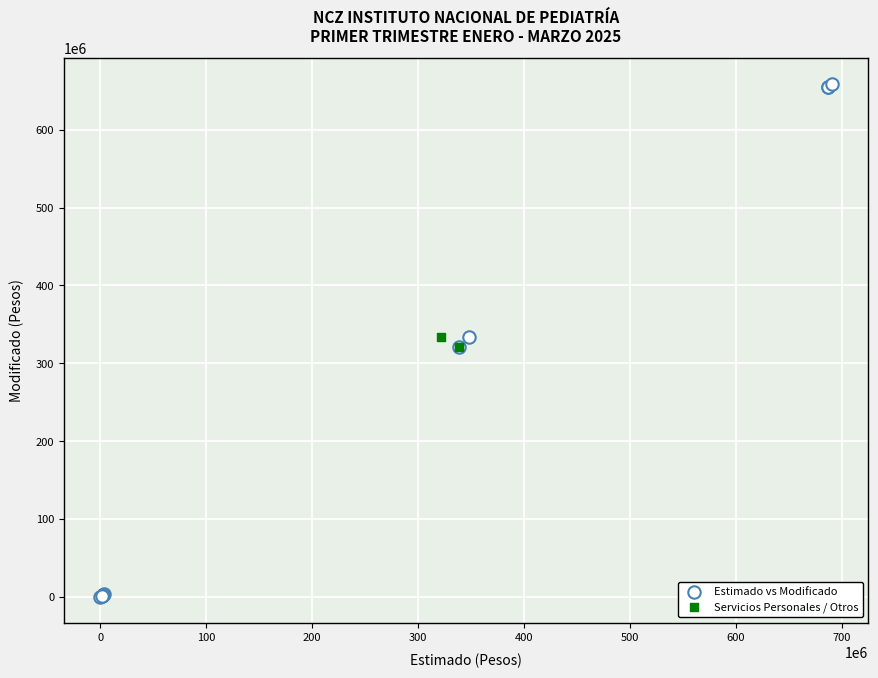

What are all the series names shown in the legend?

Estimado vs Modificado, Servicios Personales / Otros